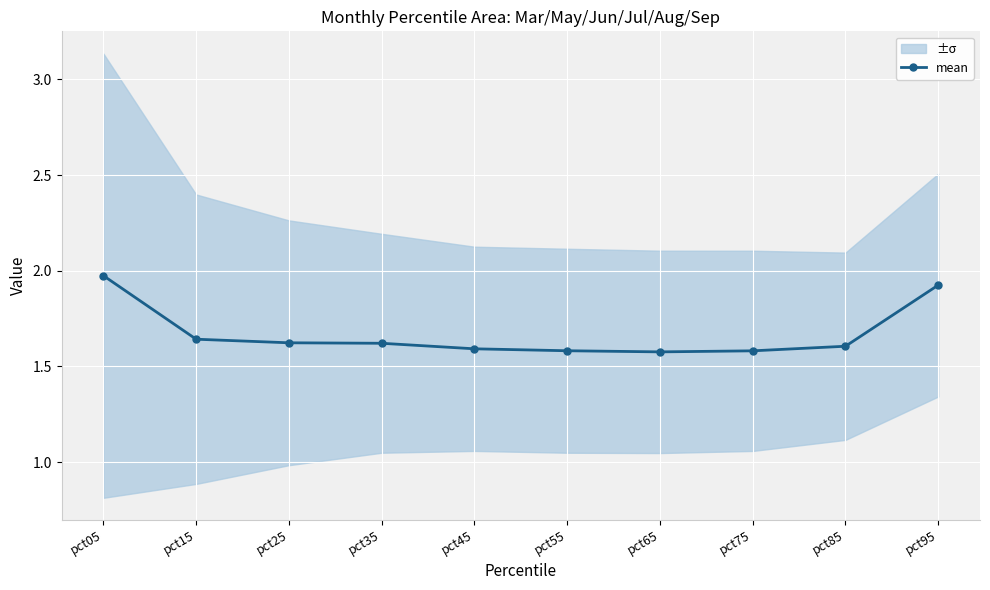

What is the difference between the values at pct15 and pct95?

0.3